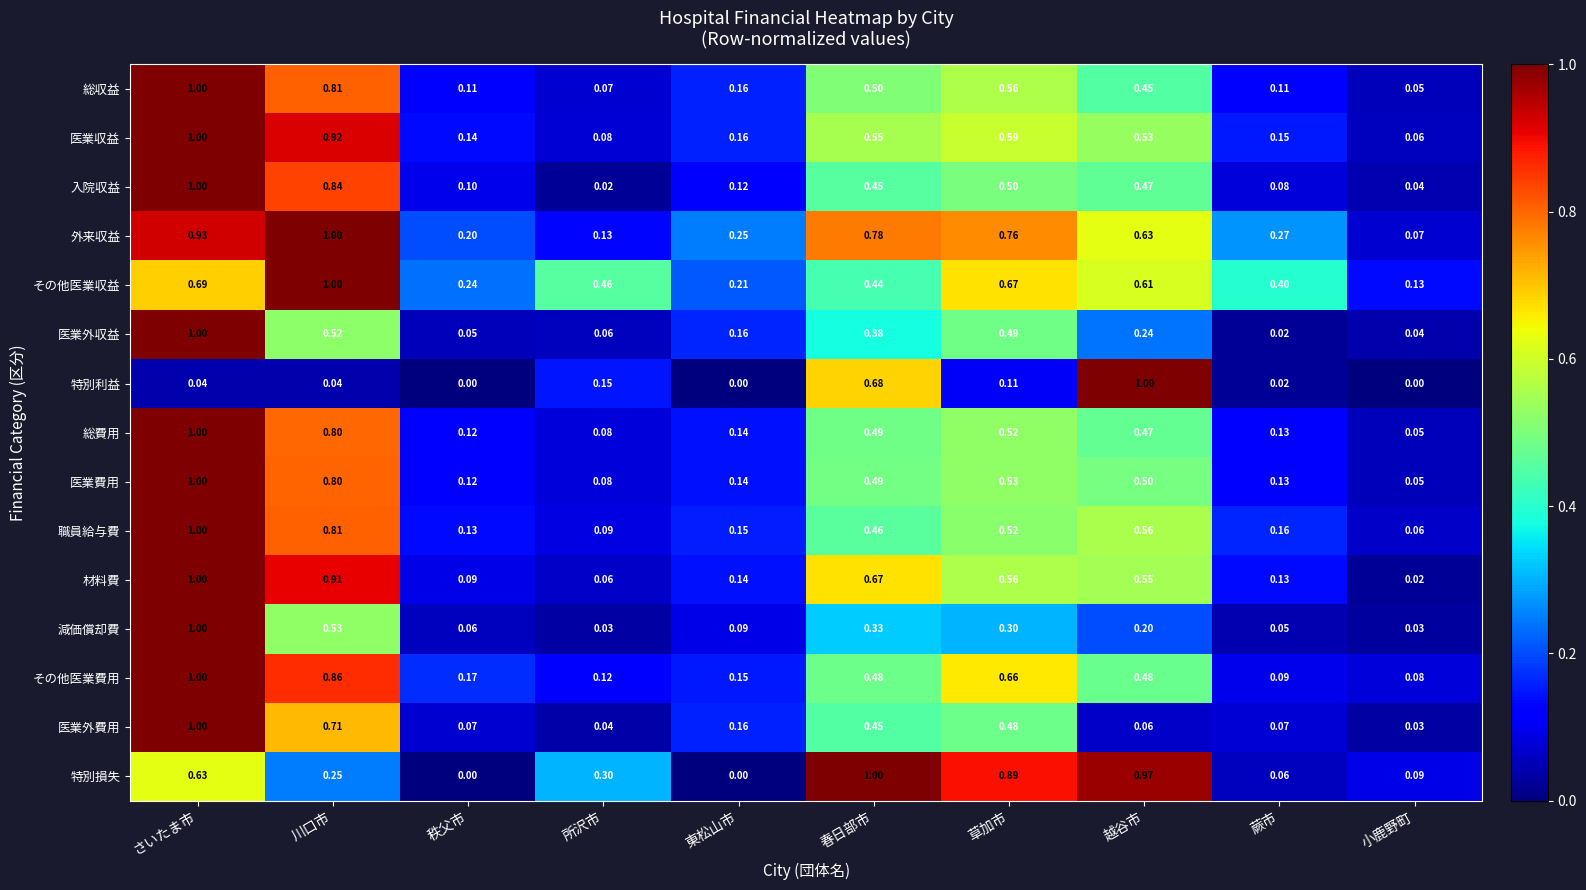

At how many categories does at least one series exceed 0?

10